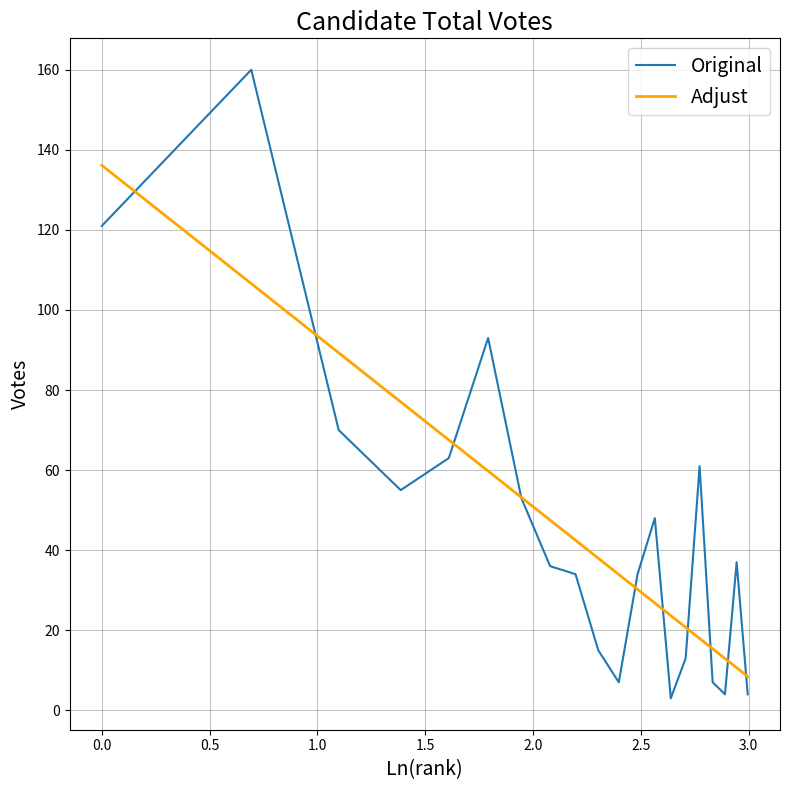

True or false: Adjust has more than 0 points higher than both neighbors.

False